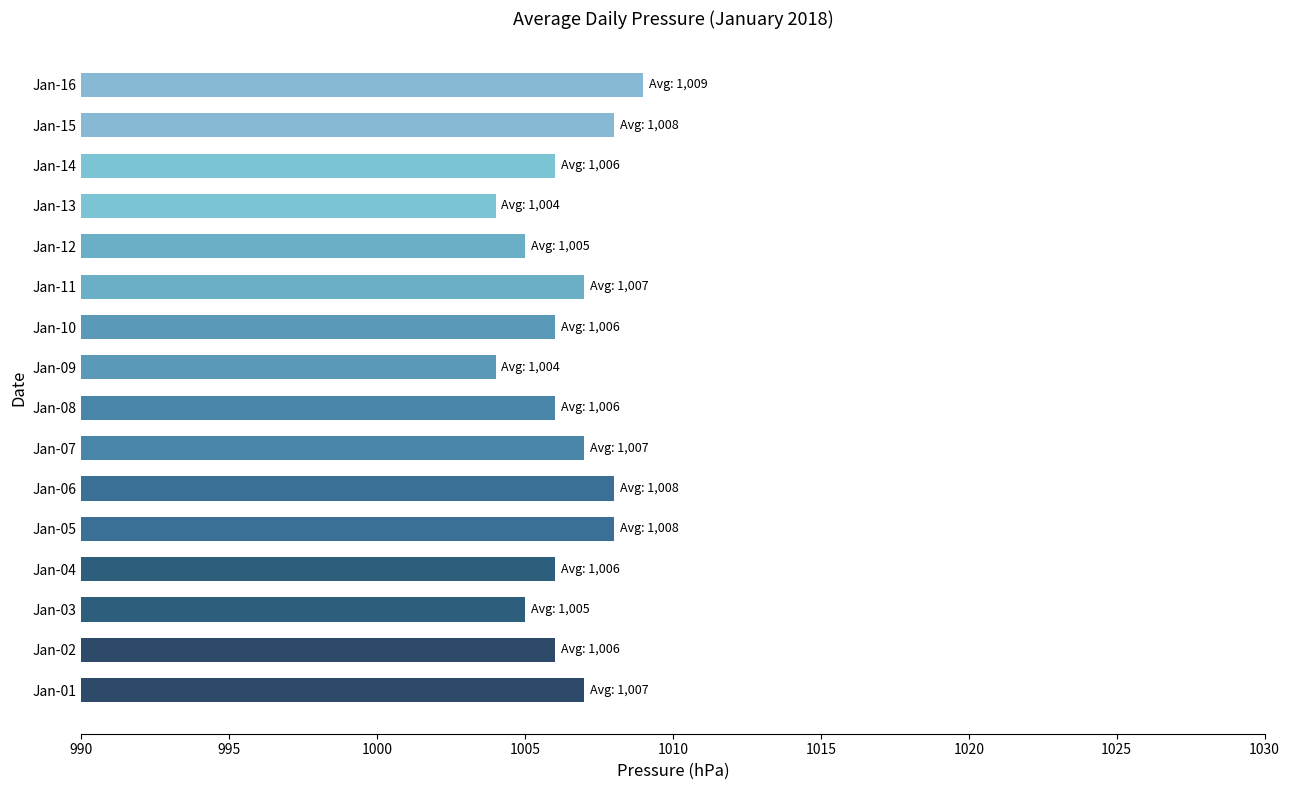

How many series are shown in this chart?

1